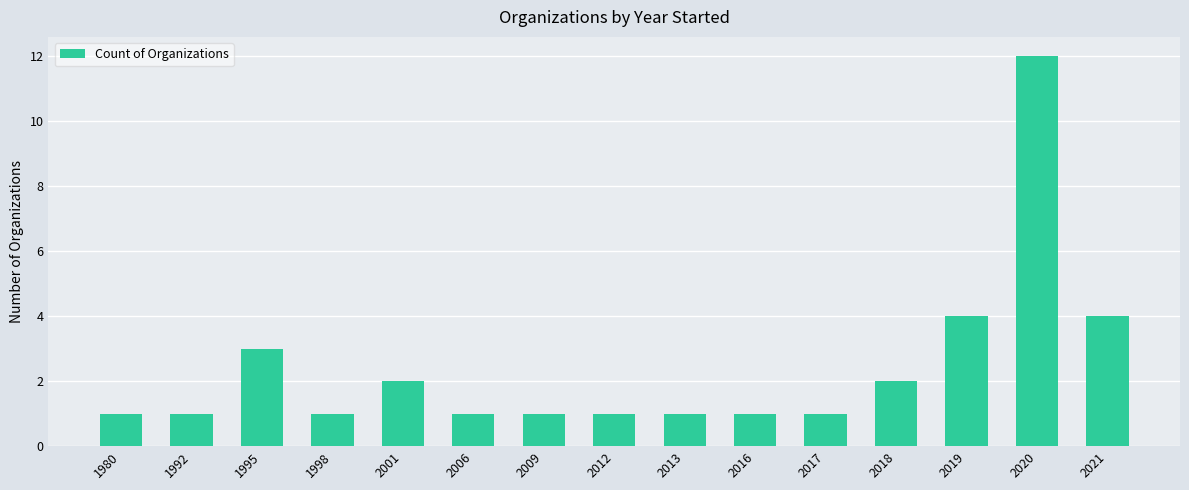

How many bars are there in total?

15